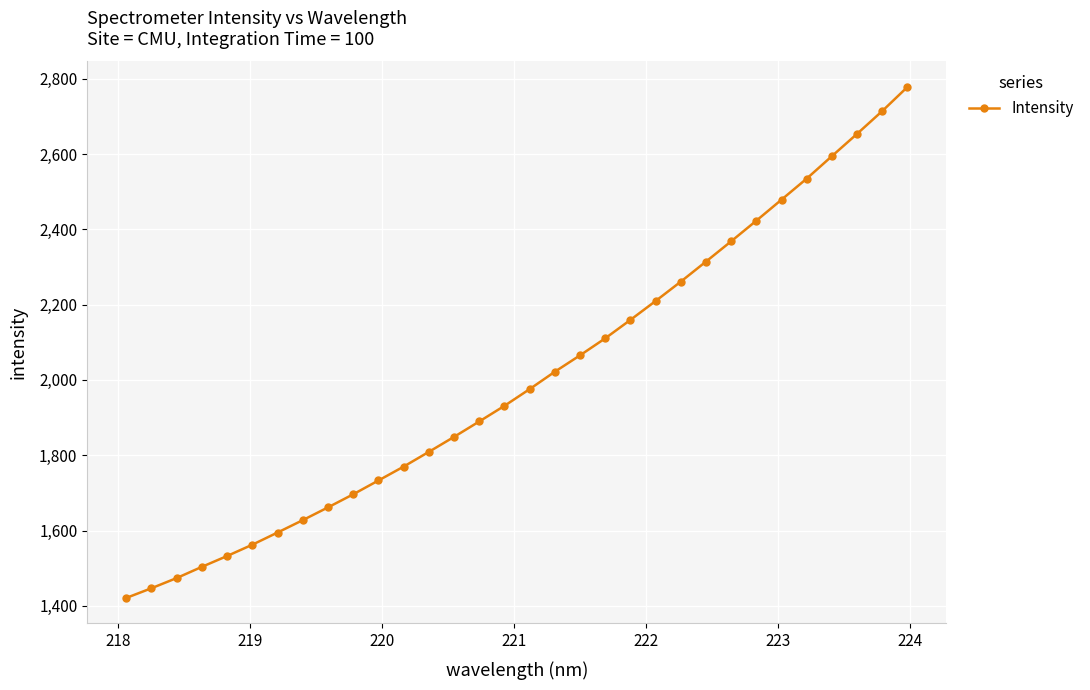

What is the smallest value displayed?

1420.9